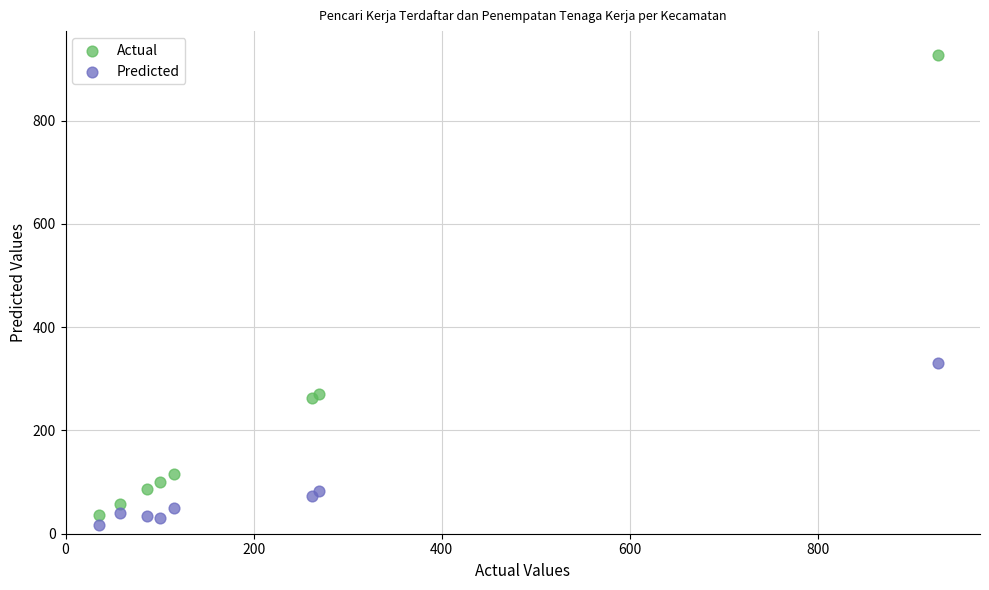

What are all the series names shown in the legend?

Actual, Predicted